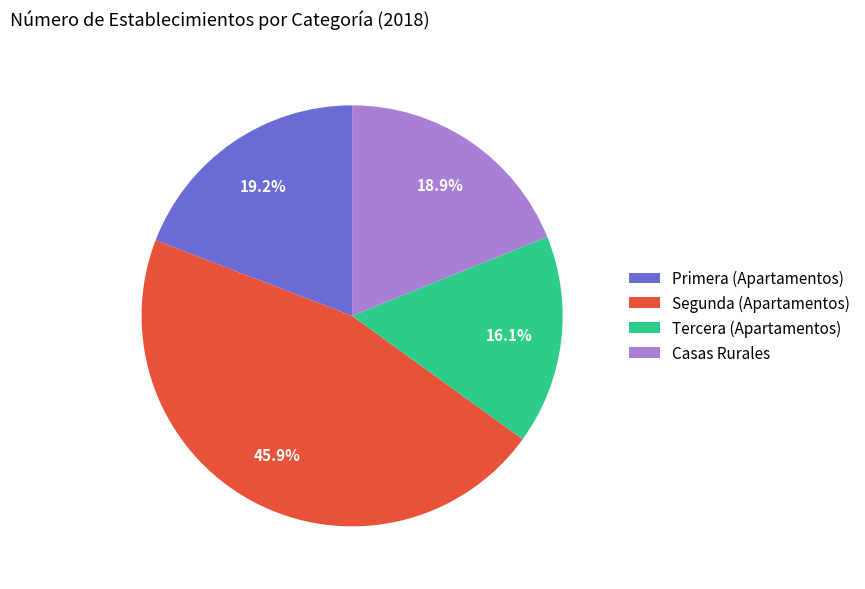

To the nearest percent, what portion does Segunda (Apartamentos) represent?

46%